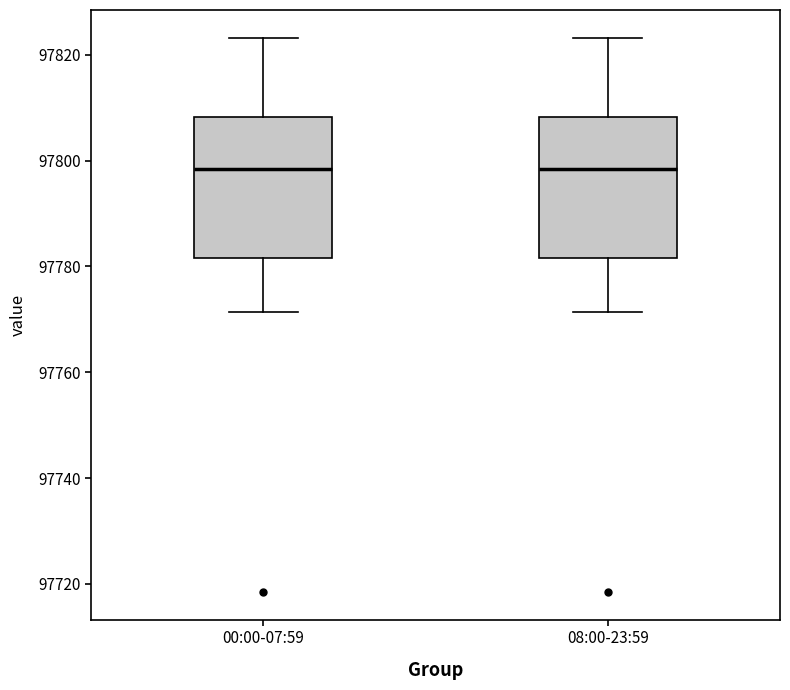

Reading left to right, read every box against the y-axis: the position of its median line, the range the box covers, and the ends of its whiskers. The values are not printed on the chart, so give them approximately, as read against the axis.

00:00-07:59: median 97798, box 97782 to 97808, whiskers 97772 to 97824
08:00-23:59: median 97798, box 97782 to 97808, whiskers 97772 to 97824